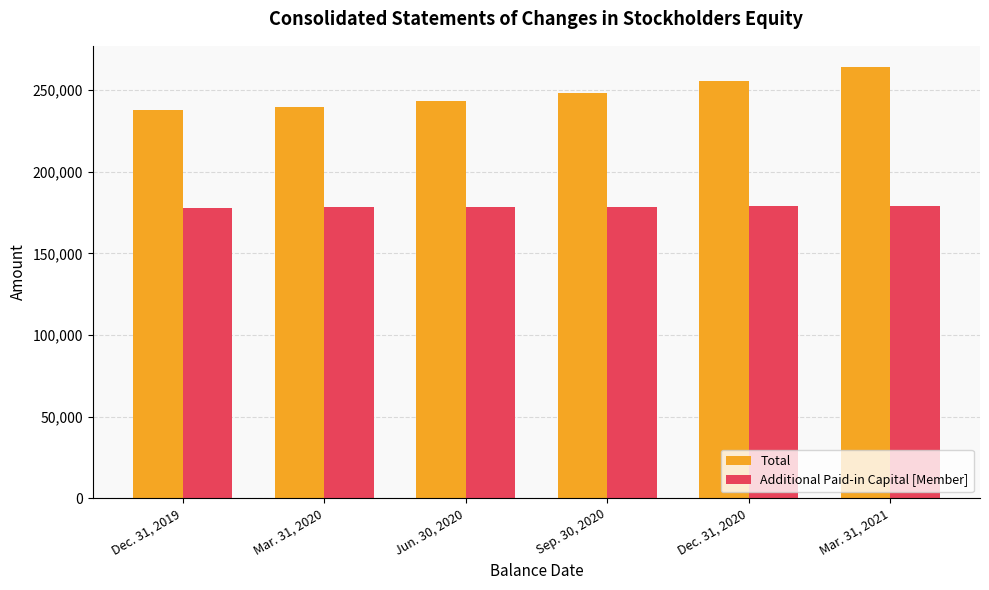

At which category does the chart reach its peak across all series?

Mar. 31, 2021